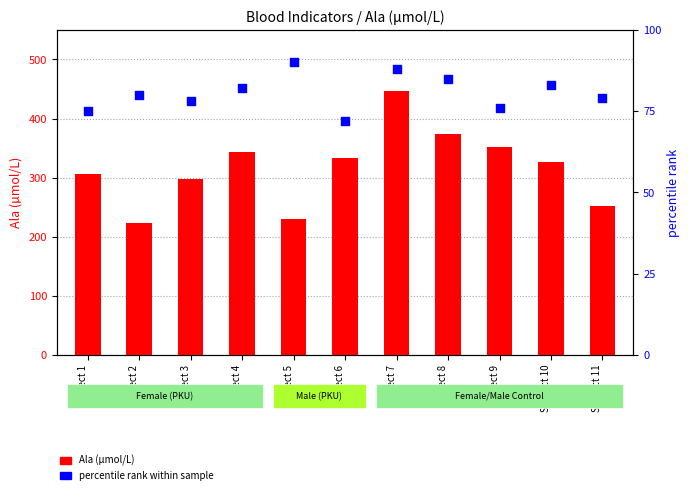

At which category is the sum across all series the highest?

Subject 7